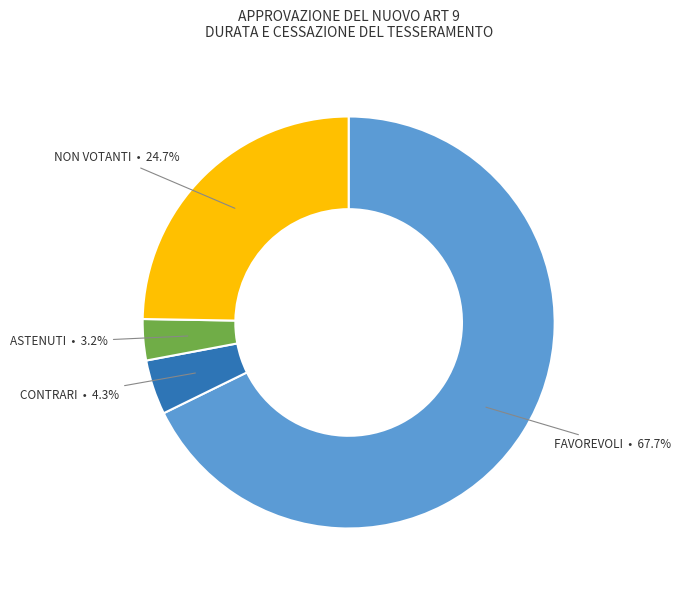

Does any single category account for the majority?

Yes